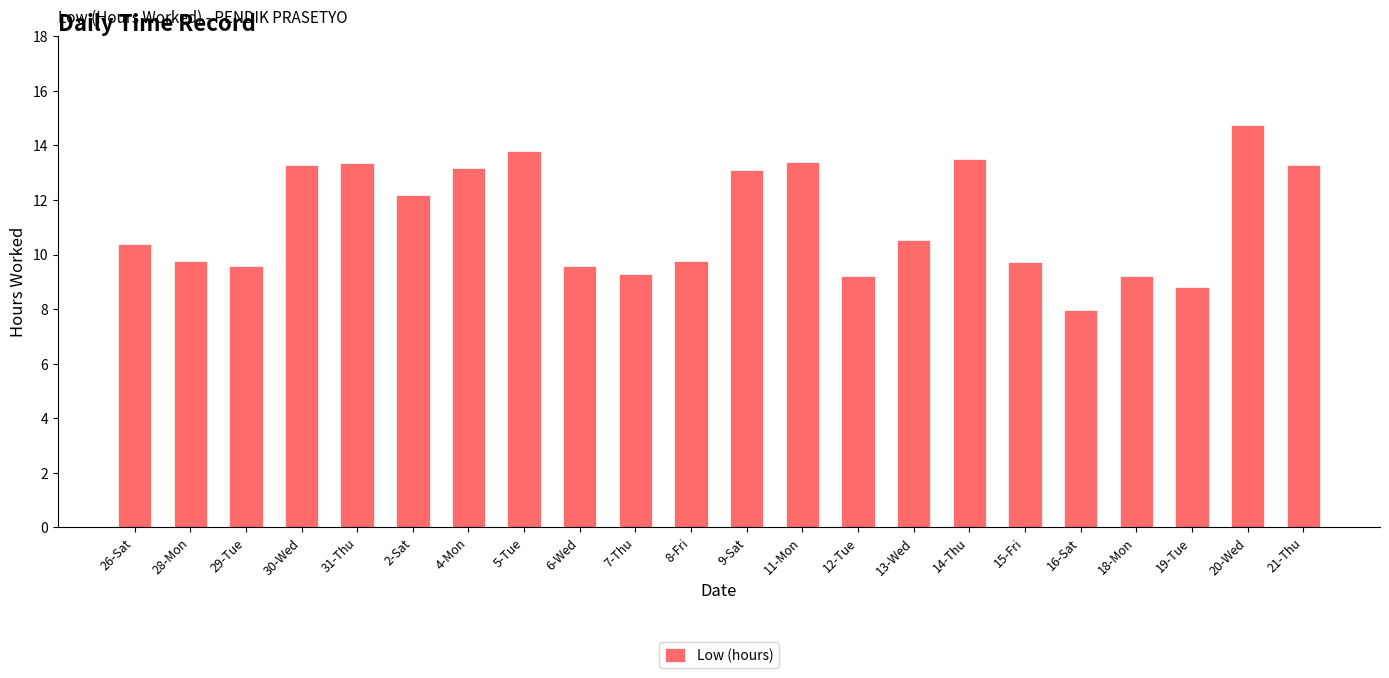

What is the difference between the maximum and minimum values?

6.8